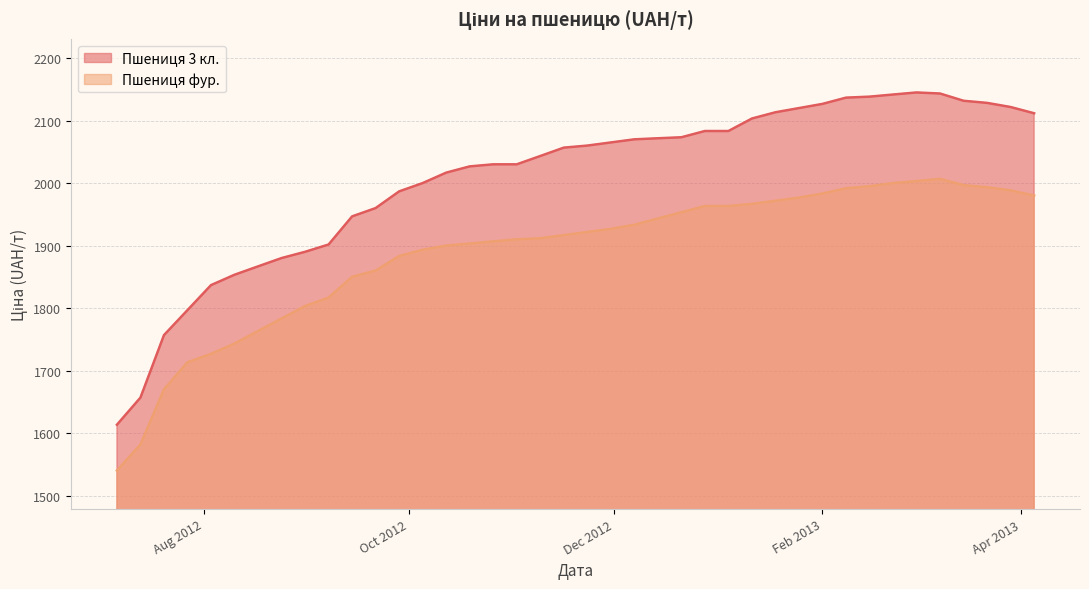

Is it true that Пшениця фур. equals 2700.9 at 2012-08-10?

False